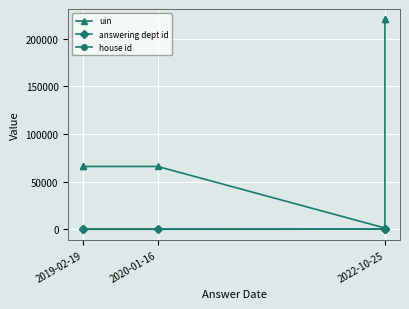

Is the value of house id at 4 greater than the value of uin at 5?

No